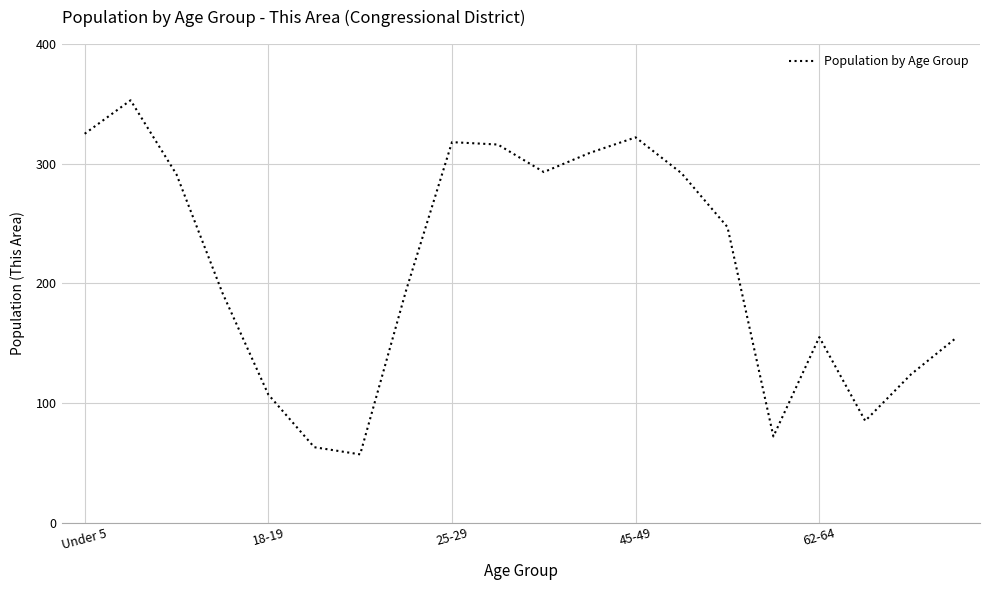

What is the greatest value displayed?

353